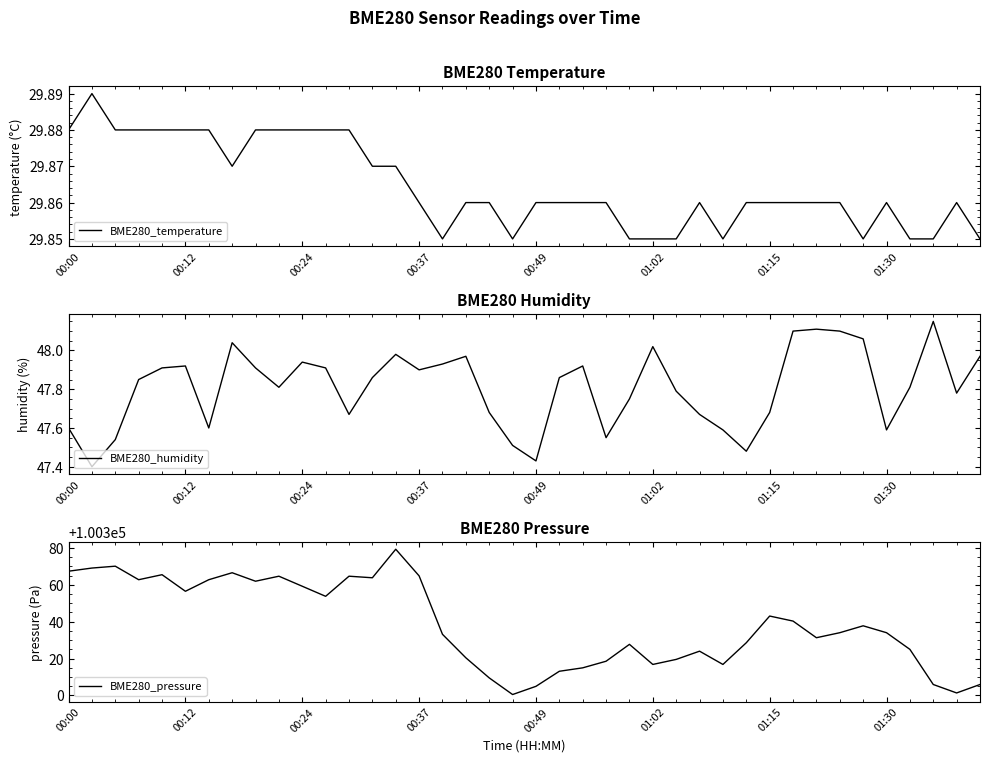

Does the chart display data point markers on the line(s)?

No